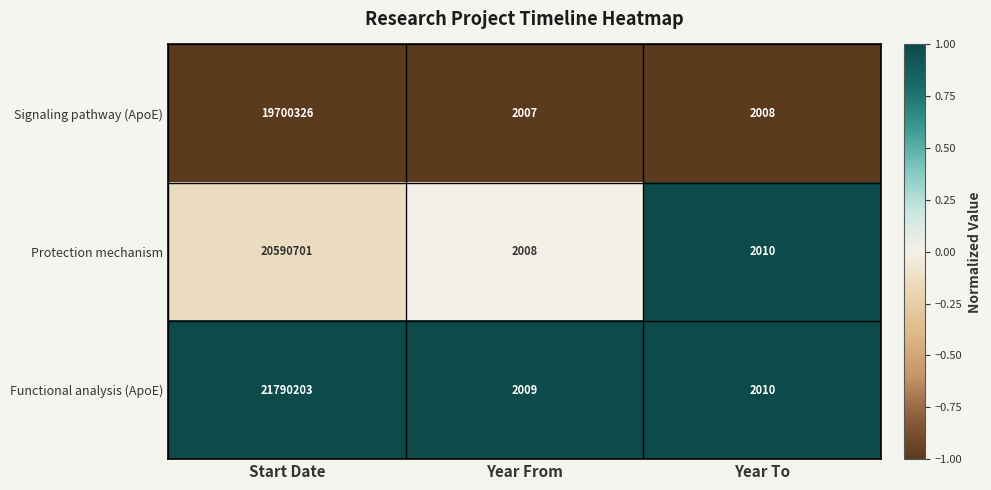

At which category is the sum across all series the highest?

Start Date